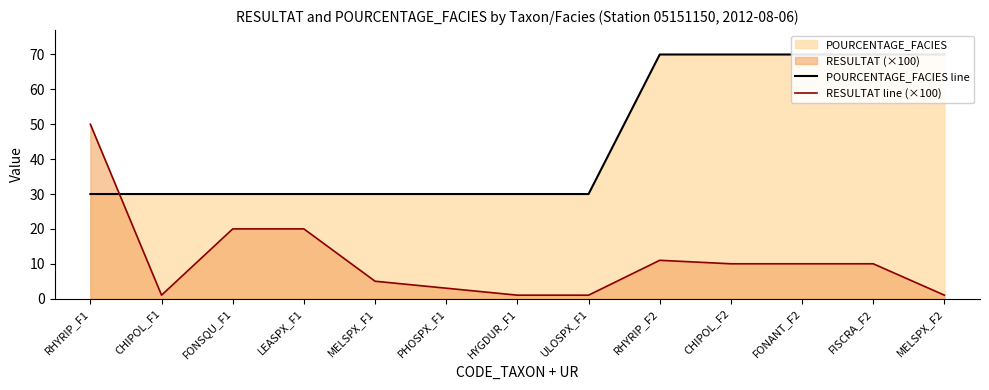

What is the total value across all series at RHYRIP_F1?

80